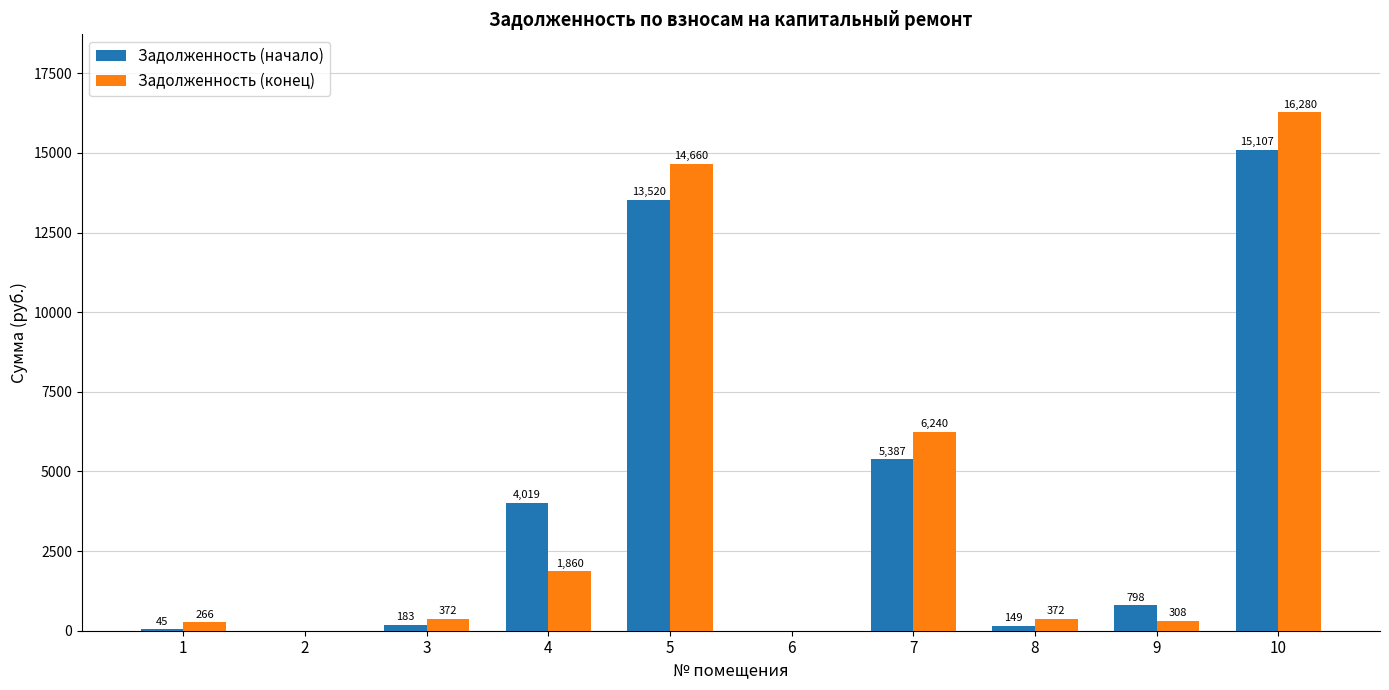

The Задолженность (конец) series shows 371.8 at 3. True or false?

True